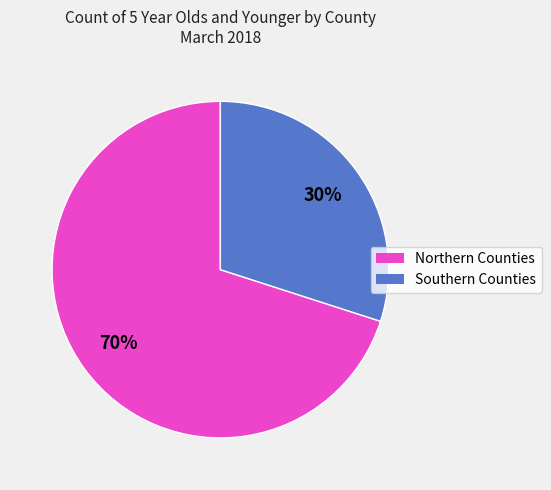

To the nearest percent, what is the average slice percentage?

50%